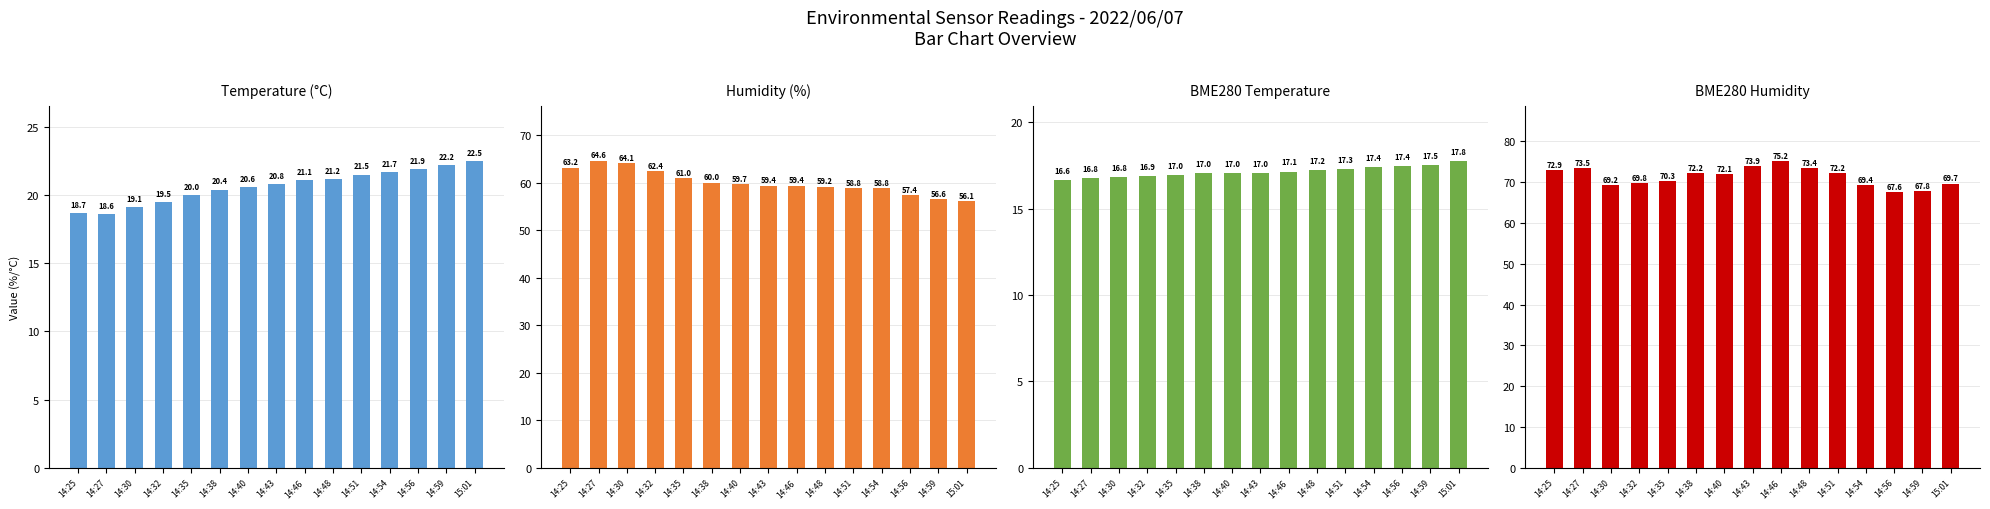

Reading left to right, extract all data points from this chart.

Temp: 18.7	18.6	19.1	19.5	20.0	20.4	20.6	20.8	21.1	21.2	21.5	21.7	21.9	22.2	22.5
Humidity: 63.2	64.6	64.1	62.4	61.0	60.0	59.7	59.4	59.4	59.2	58.8	58.8	57.4	56.6	56.1
BME280_temperature: 16.6	16.8	16.8	16.9	17.0	17.0	17.0	17.0	17.1	17.2	17.3	17.4	17.4	17.5	17.8
BME280_humidity: 72.9	73.5	69.2	69.8	70.3	72.2	72.1	73.9	75.2	73.4	72.2	69.4	67.6	67.8	69.7